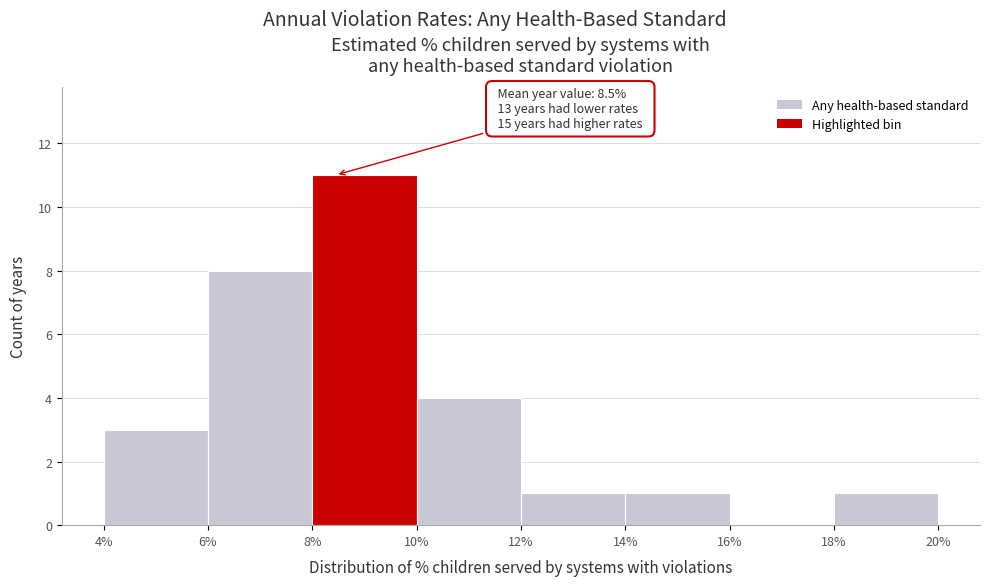

Over which range of the x-axis is the bar tallest?

8% to 10%